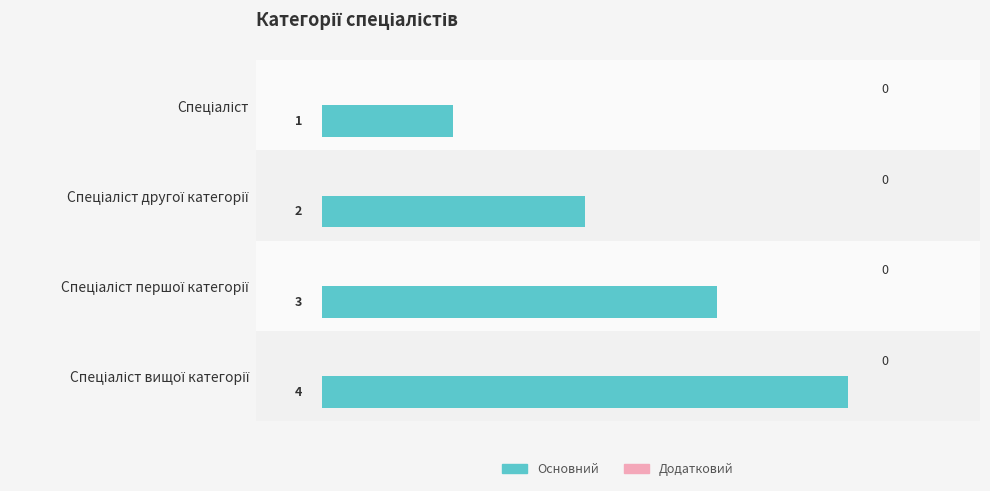

What is the value of the 4th bar from the top?

4